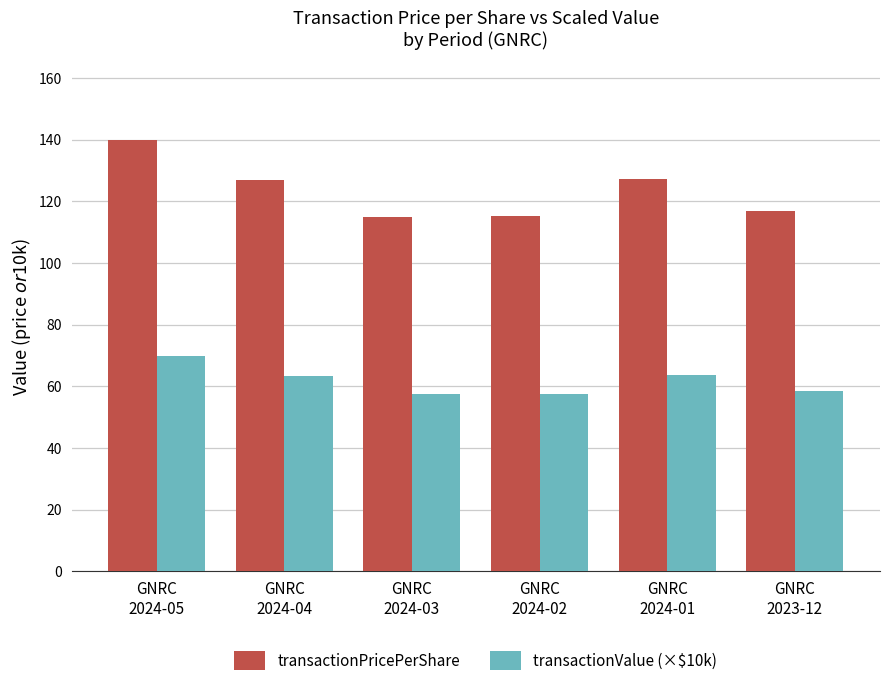

What is the minimum value shown in the chart?

57.5